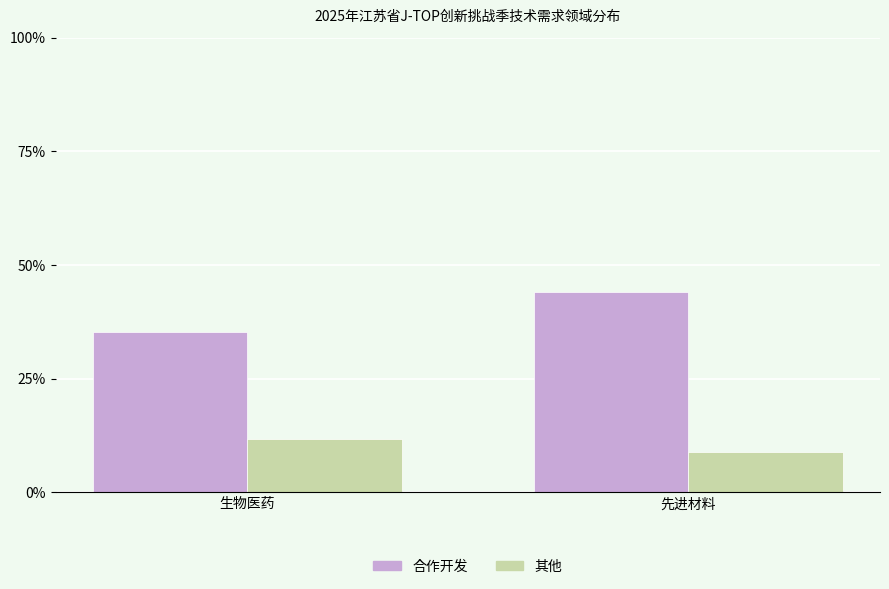

How many categories are shown in the chart?

2